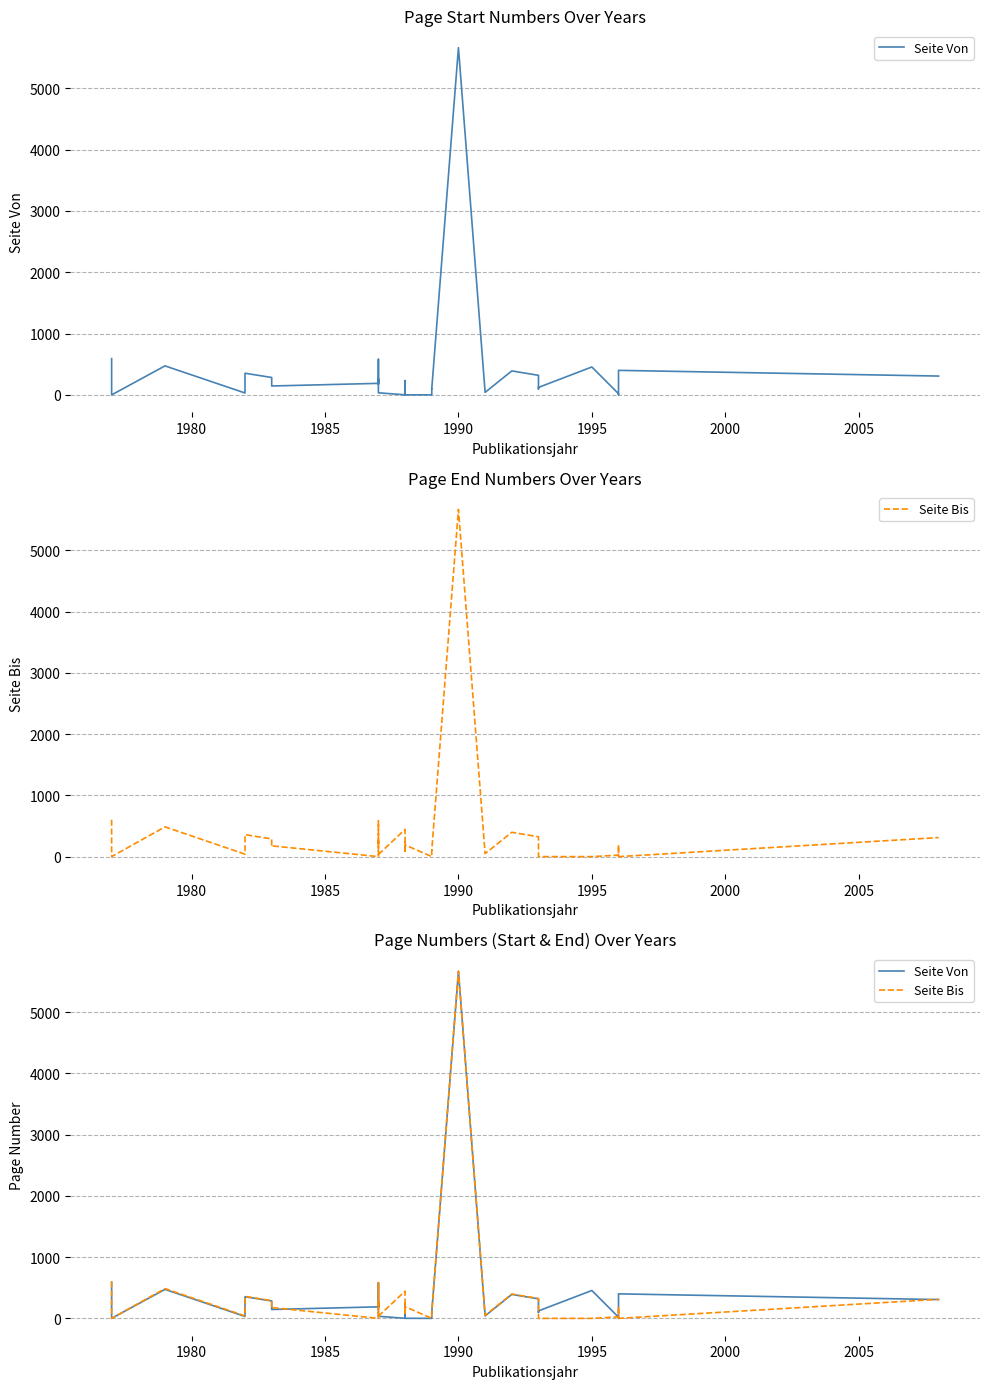

Does the chart display data point markers on the line(s)?

No